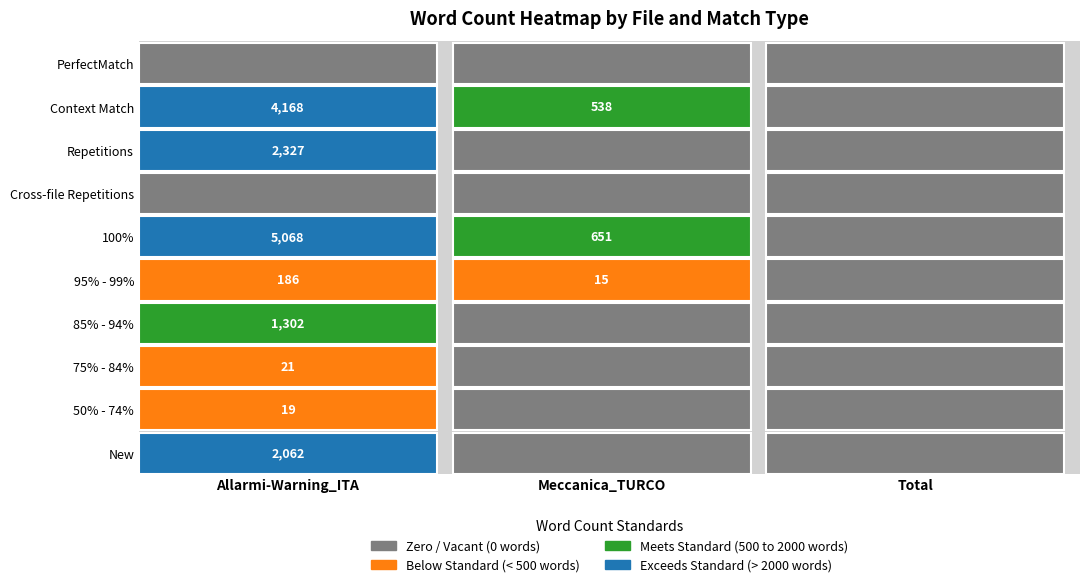

The New series shows 1430 at 2. True or false?

False